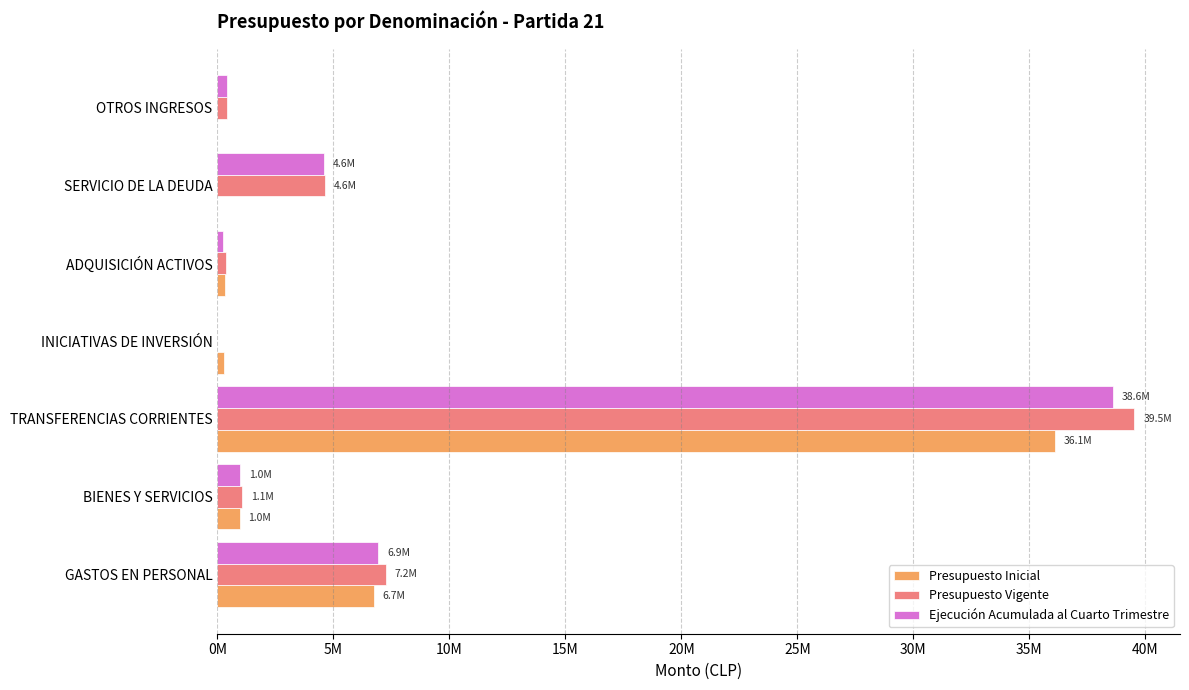

What are all the series names shown in the legend?

Presupuesto Inicial, Presupuesto Vigente, Ejecución Acumulada al Cuarto Trimestre